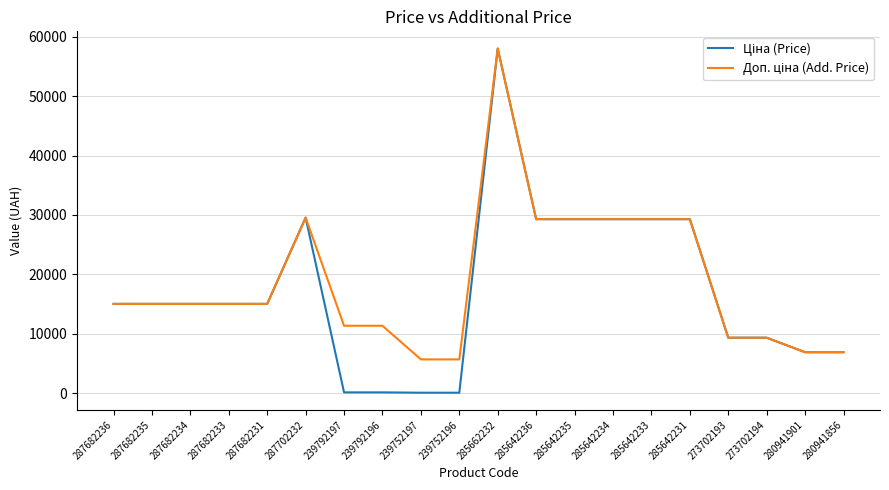

What is the total value across all series at 285642231?

58589.8